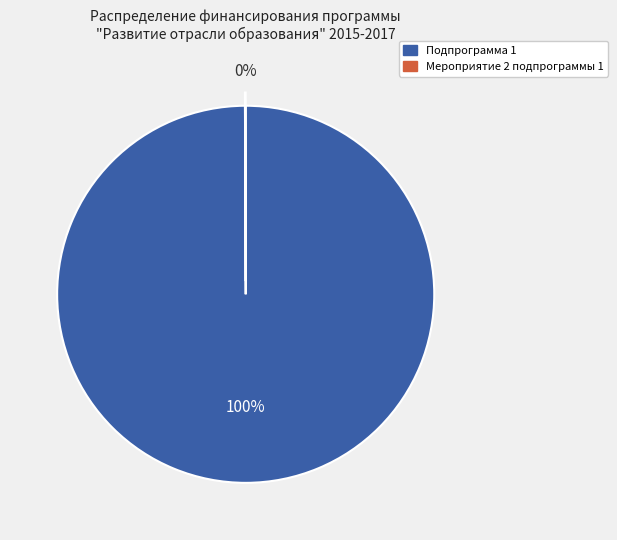

Is there any slice that represents more than half of the pie?

Yes